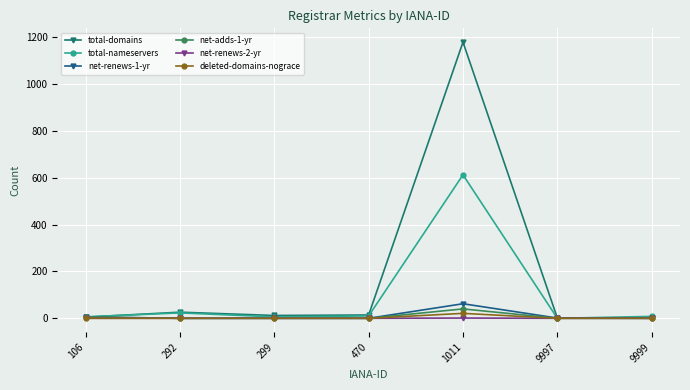

At which label does total-nameservers first exceed 8?

292